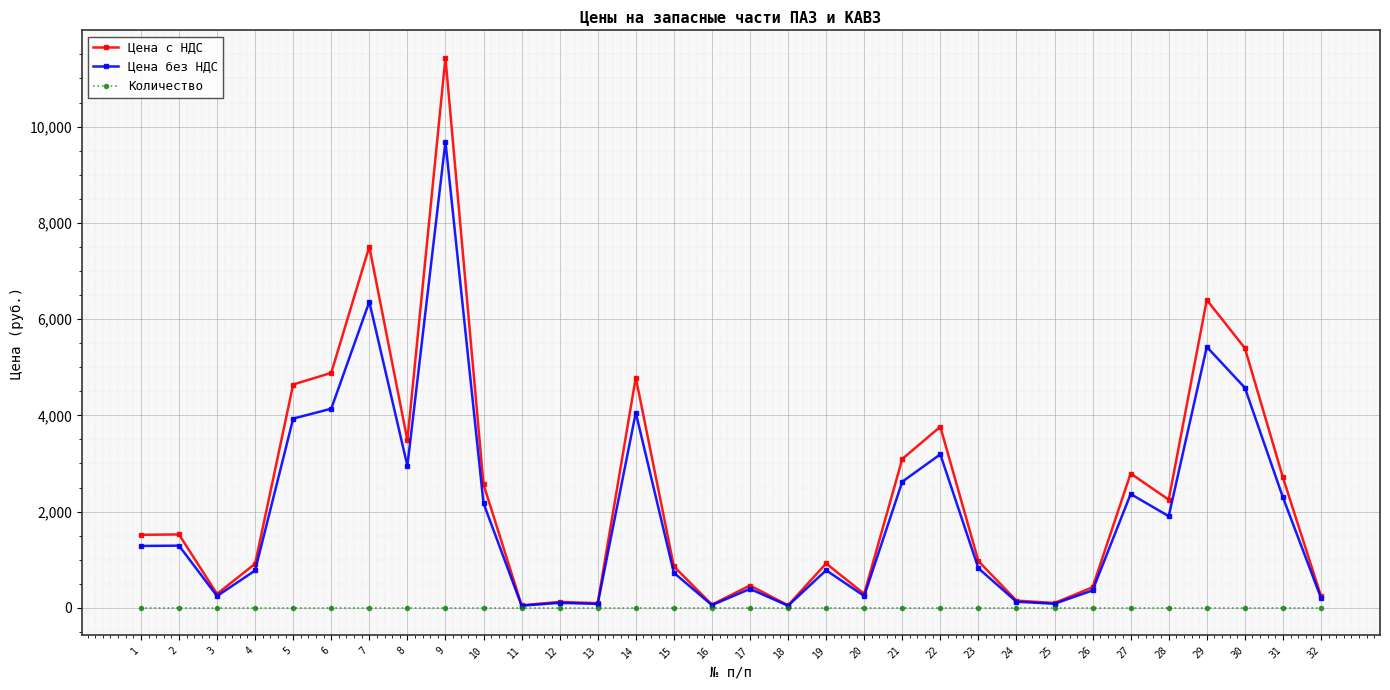

Which series has the widest spread of values?

Цена с НДС